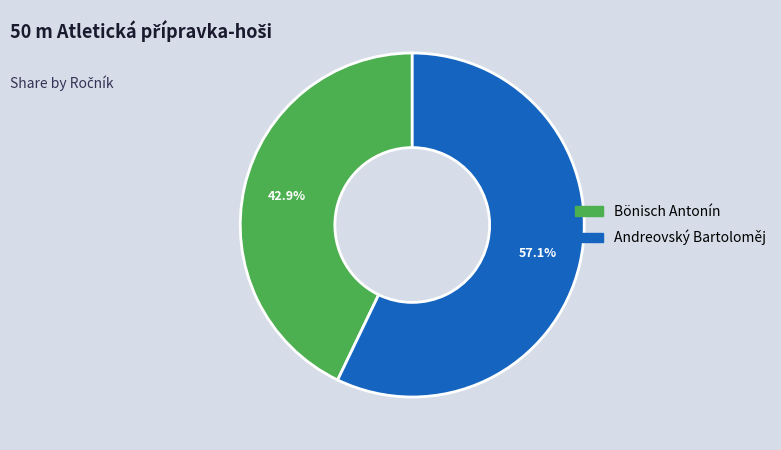

How many slices are in this pie chart?

2